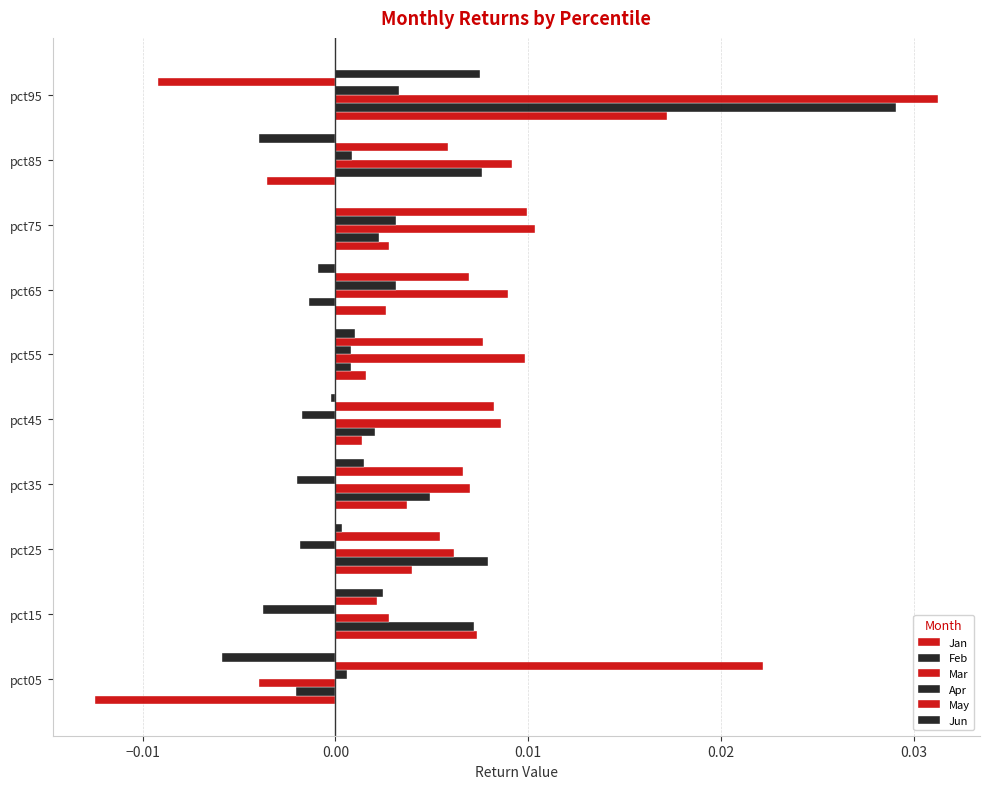

How many series are shown in this chart?

6